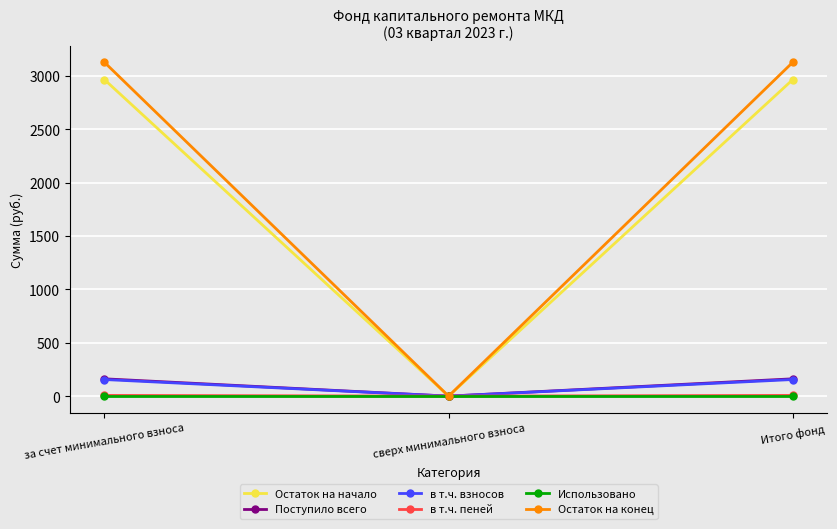

What is the label of the 3rd point from the left?

Итого фонд